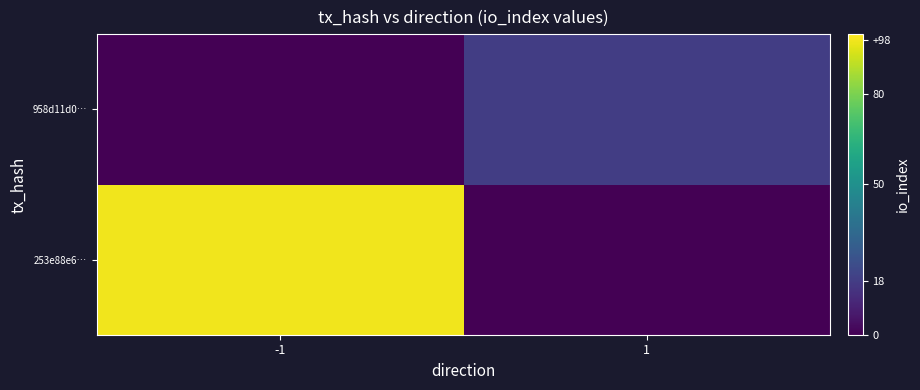

Reading right to left, what are all the values shown in this chart?

253e88e6…: 1=0	-1=98
958d11d0…: 1=18	-1=0